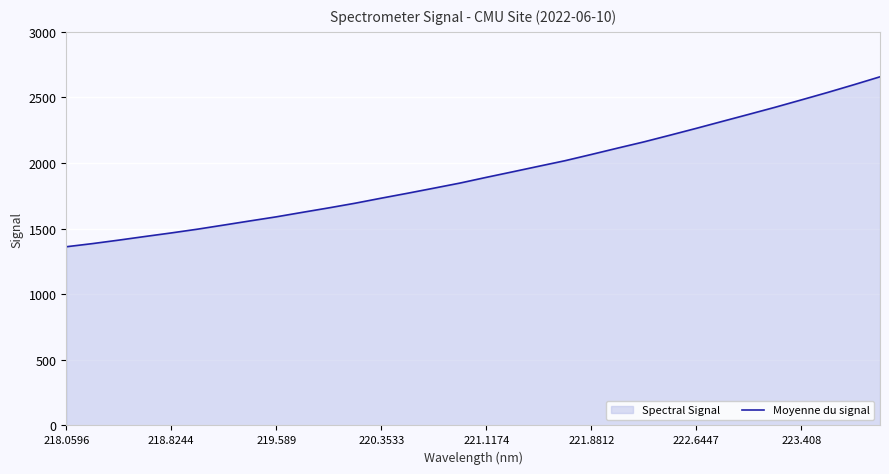

What is the difference between the maximum and minimum values?

1295.5